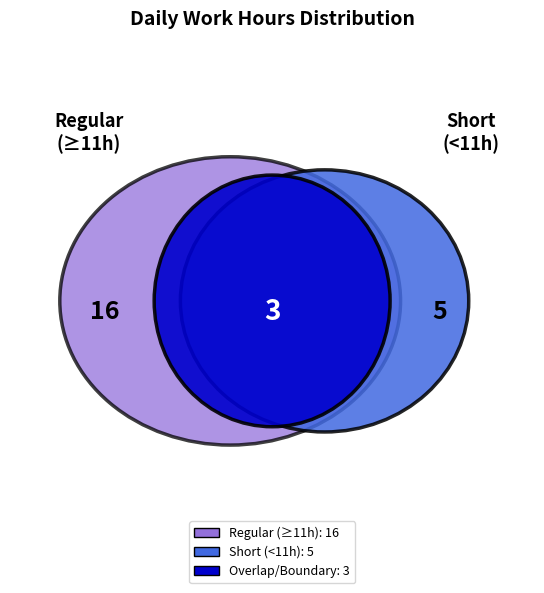

Does 5 account for over 50% of the chart?

No